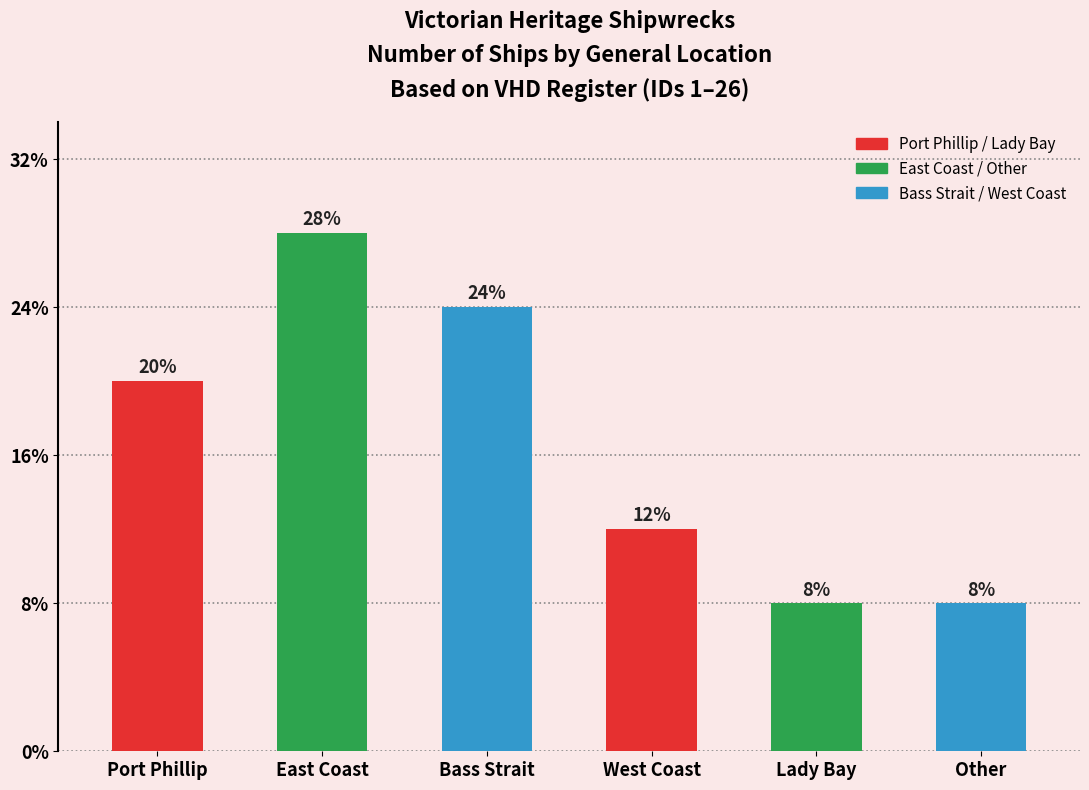

What position from the left is Lady Bay?

5